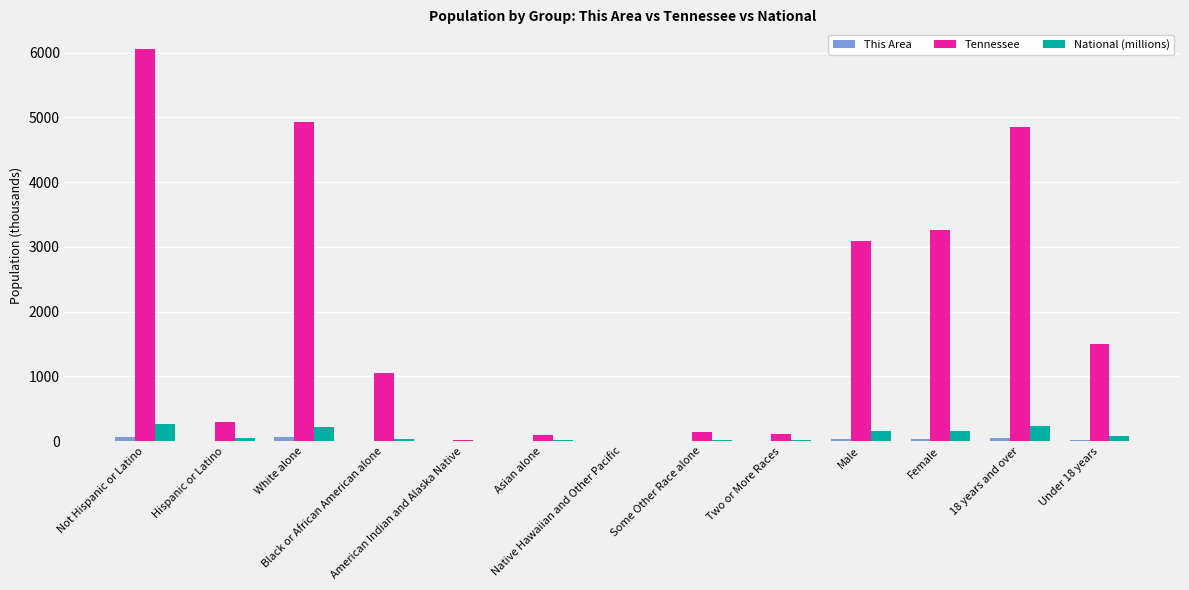

Which series has the largest range (max minus min)?

Tennessee